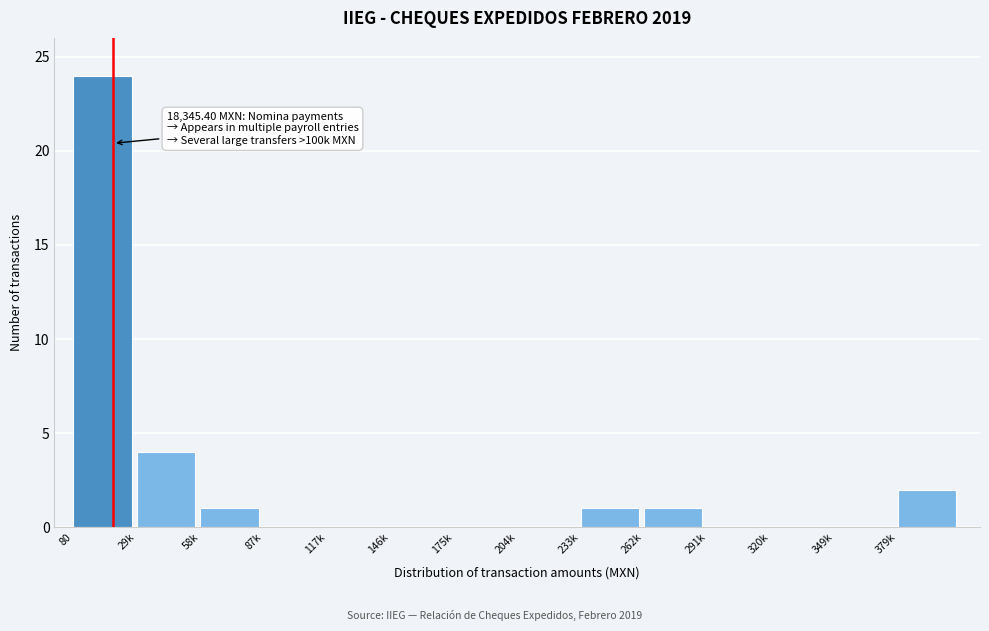

Reading left to right, what are all the values shown in this chart?

80=24	29k=4	58k=1	87k=0	117k=0	146k=0	175k=0	204k=0	233k=1	262k=1	291k=0	320k=0	349k=0	379k=2